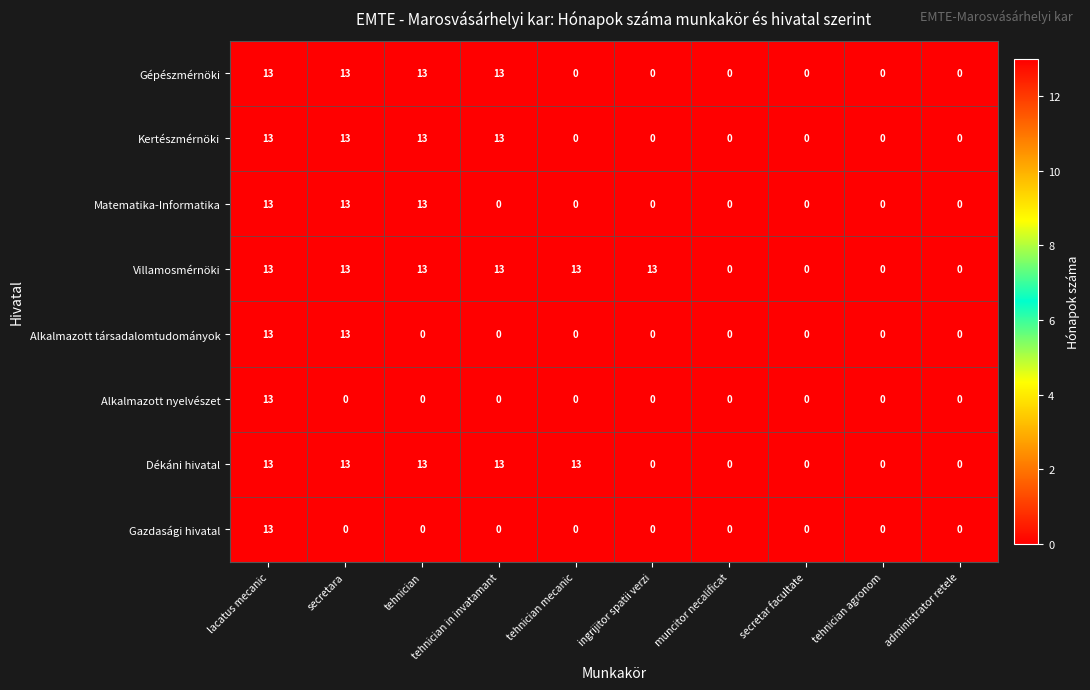

At how many categories does at least one series exceed 2?

6